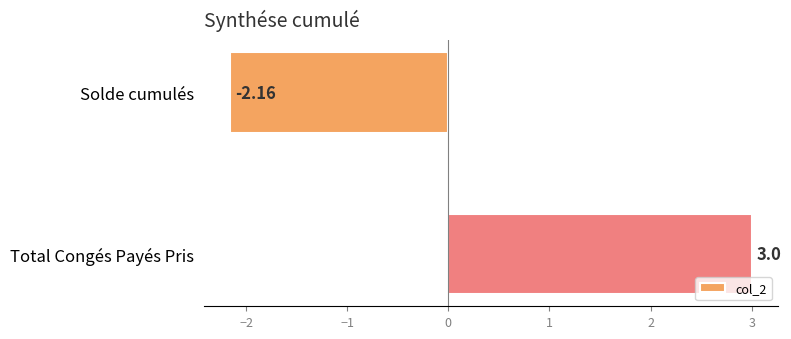

What is the average value?

0.4